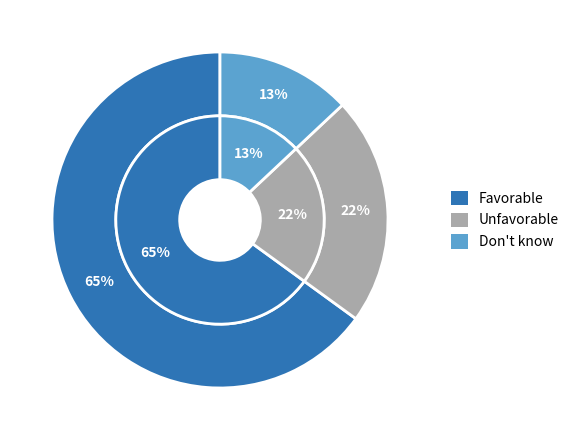

Rank the series by their maximum value, from highest to lowest.

Favorable, Unfavorable, Don't know